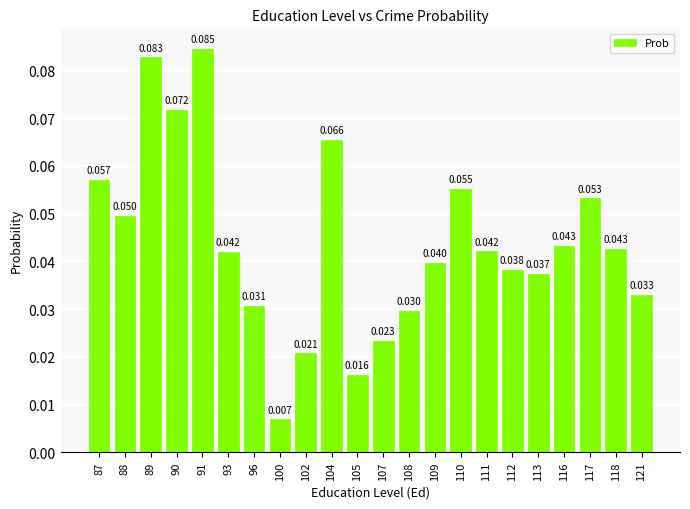

Rank the categories by value from highest to lowest.

91, 89, 90, 104, 87, 110, 117, 88, 116, 118, 111, 93, 109, 112, 113, 121, 96, 108, 107, 102, 105, 100